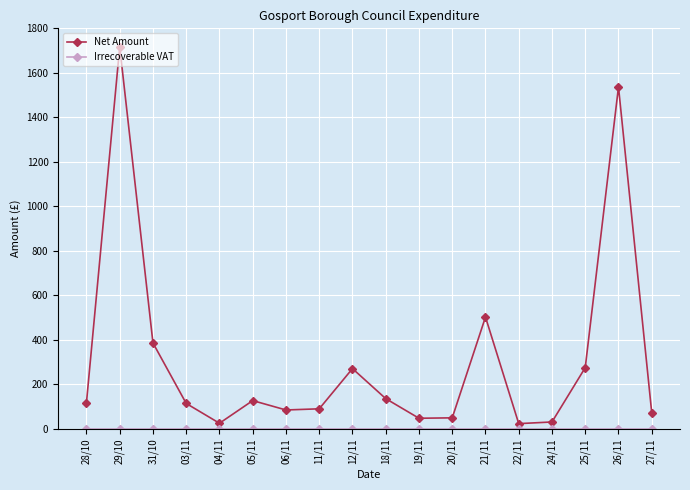

Where is the first local maximum for Net Amount?

29/10